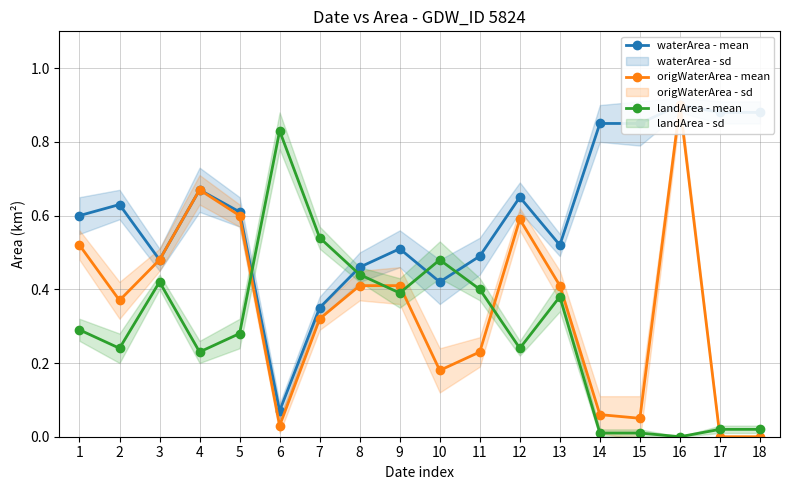

At which category does waterArea - mean reach its first local peak?

2